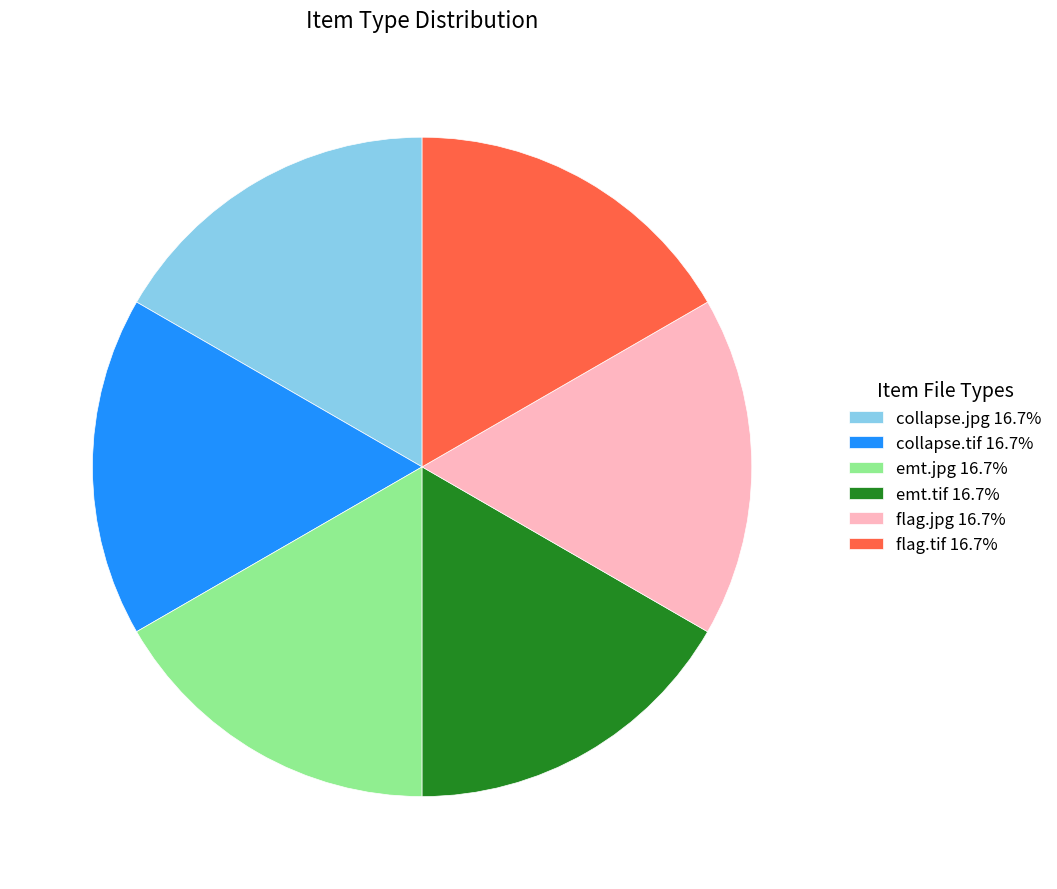

Does flag.jpg account for over 50% of the chart?

No